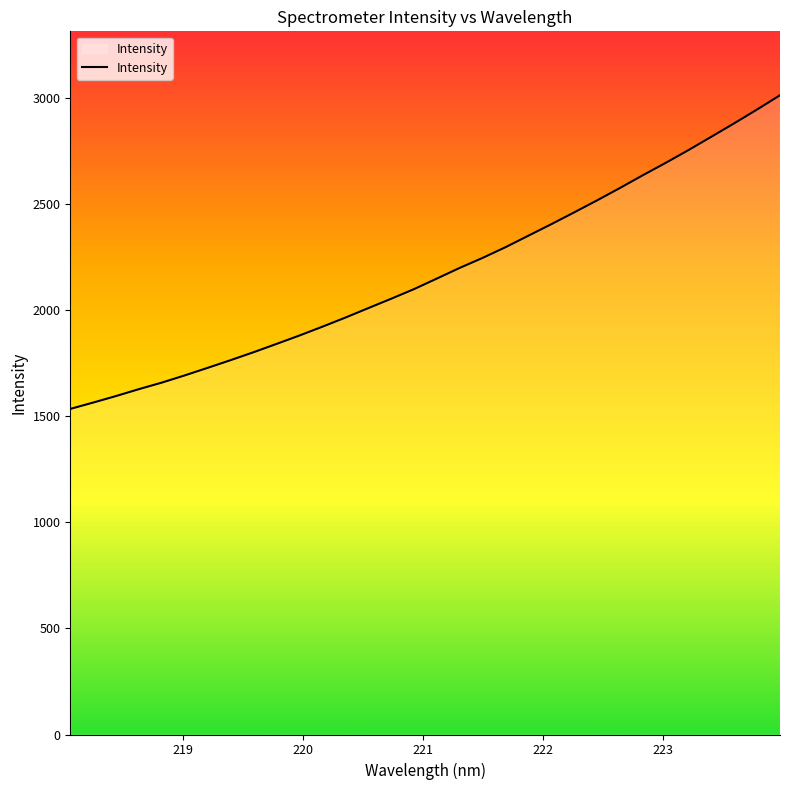

What is the difference between the maximum and minimum values?

1477.8